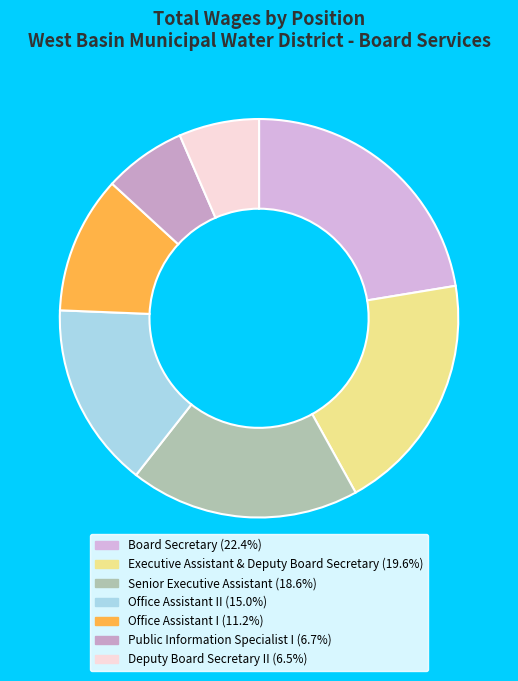

How many segments does this pie chart have?

7